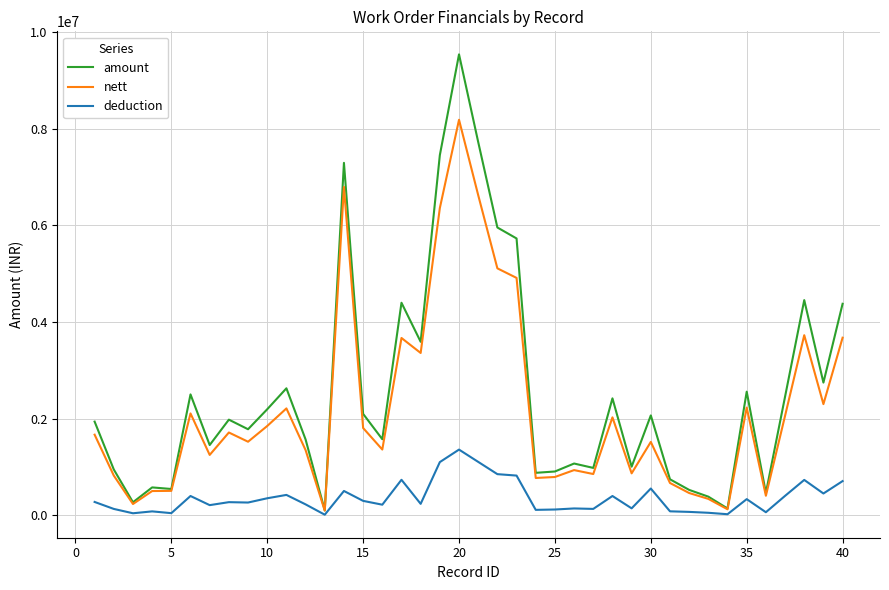

In nett, how many points are lower than both neighbors (excluding endpoints)?

12